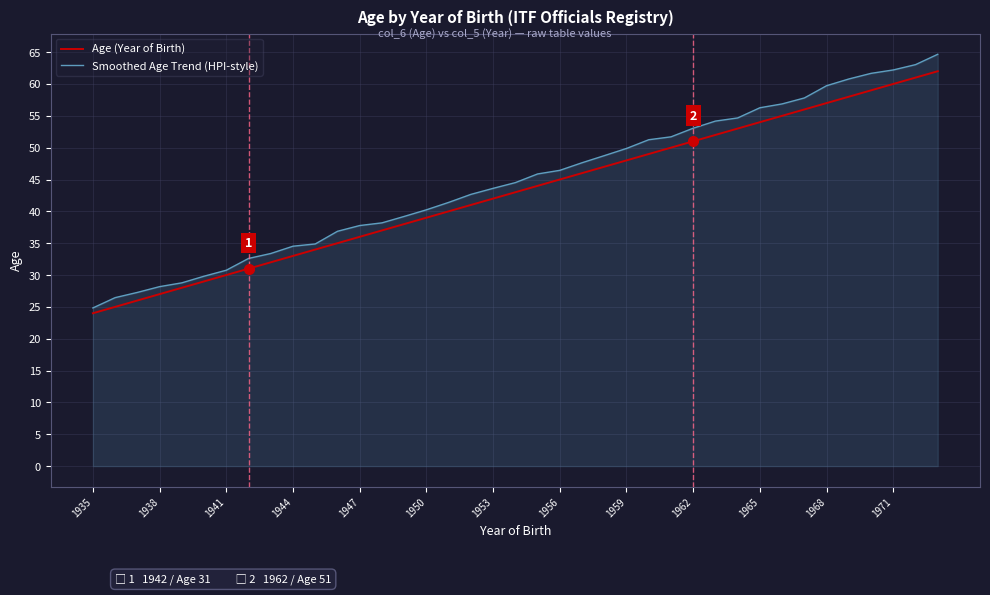

List the series in order of their overall mean, lowest first.

Age (Year of Birth), Smoothed Age Trend (HPI-style)